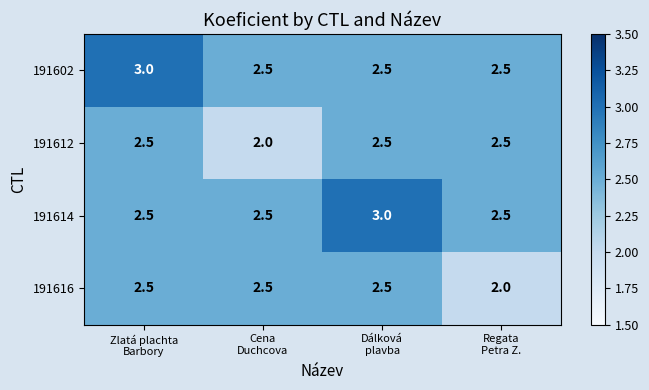

What is the sum of all 191612 values?

9.5